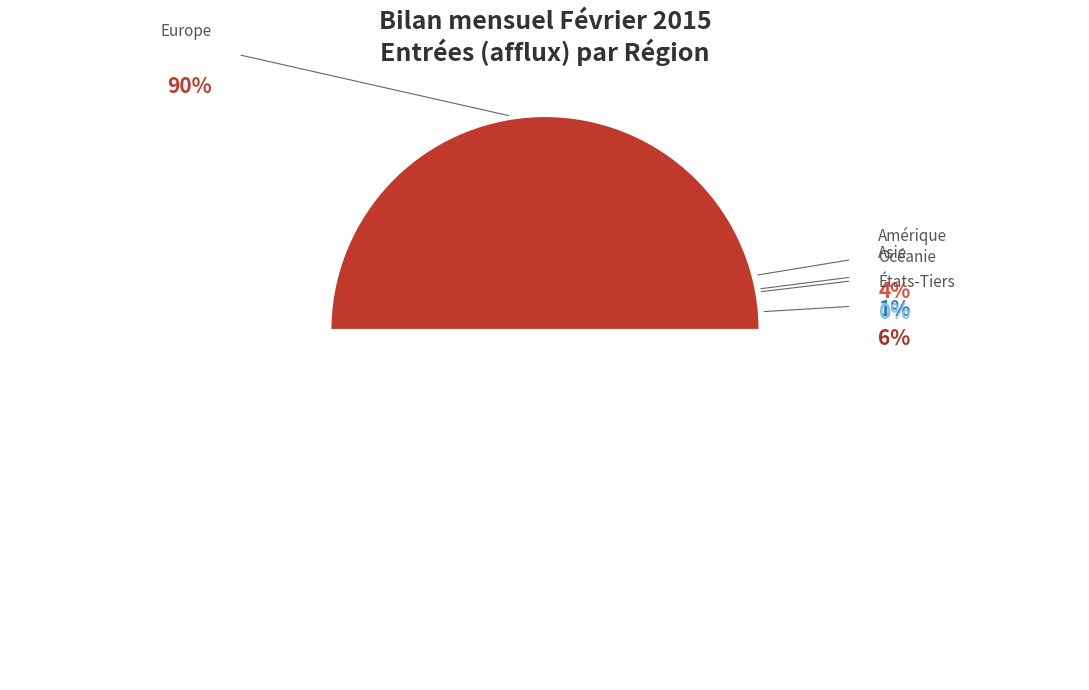

Combined, do Afrique and Europe account for over 50%?

Yes